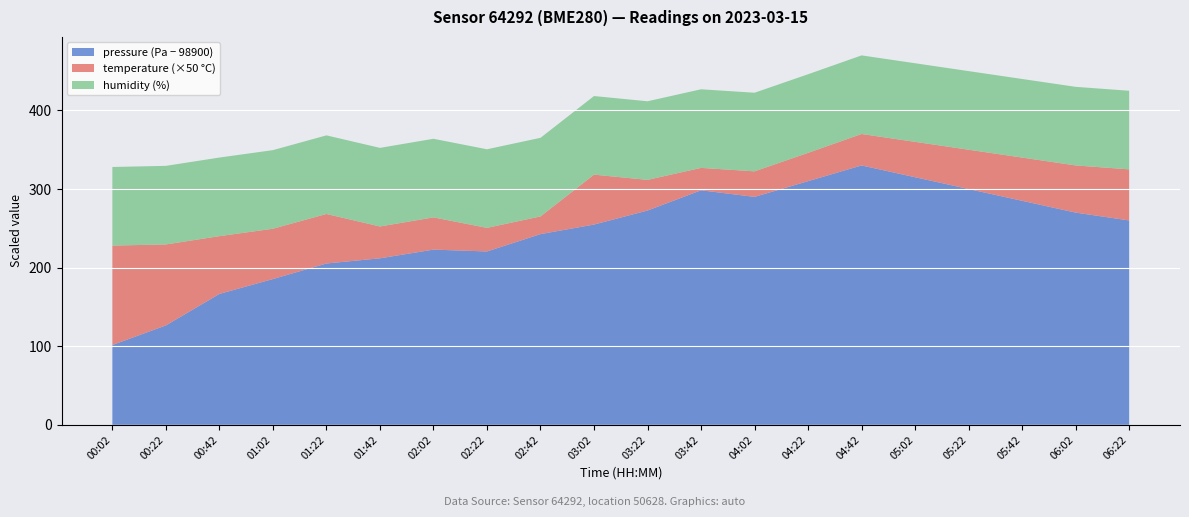

Reading right to left, list all the values displayed in this chart.

pressure: 06:22=99160.0	06:02=99170.0	05:42=99185.0	05:22=99200.0	05:02=99215.0	04:42=99230.0	04:22=99210.0	04:02=99190.0	03:42=99198.4	03:22=99172.6	03:02=99154.8	02:42=99142.6	02:22=99120.6	02:02=99122.9	01:42=99111.8	01:22=99105.2	01:02=99085.5	00:42=99066.5	00:22=99026.5	00:02=99001.5
temperature: 06:22=1.3	06:02=1.2	05:42=1.1	05:22=1.0	05:02=0.9	04:42=0.8	04:22=0.7	04:02=0.7	03:42=0.6	03:22=0.8	03:02=1.3	02:42=0.5	02:22=0.6	02:02=0.8	01:42=0.8	01:22=1.3	01:02=1.3	00:42=1.5	00:22=2.1	00:02=2.5
humidity: 06:22=100.0	06:02=100.0	05:42=100.0	05:22=100.0	05:02=100.0	04:42=100.0	04:22=100.0	04:02=100.0	03:42=100.0	03:22=100.0	03:02=100.0	02:42=100.0	02:22=100.0	02:02=100.0	01:42=100.0	01:22=100.0	01:02=100.0	00:42=100.0	00:22=100.0	00:02=100.0